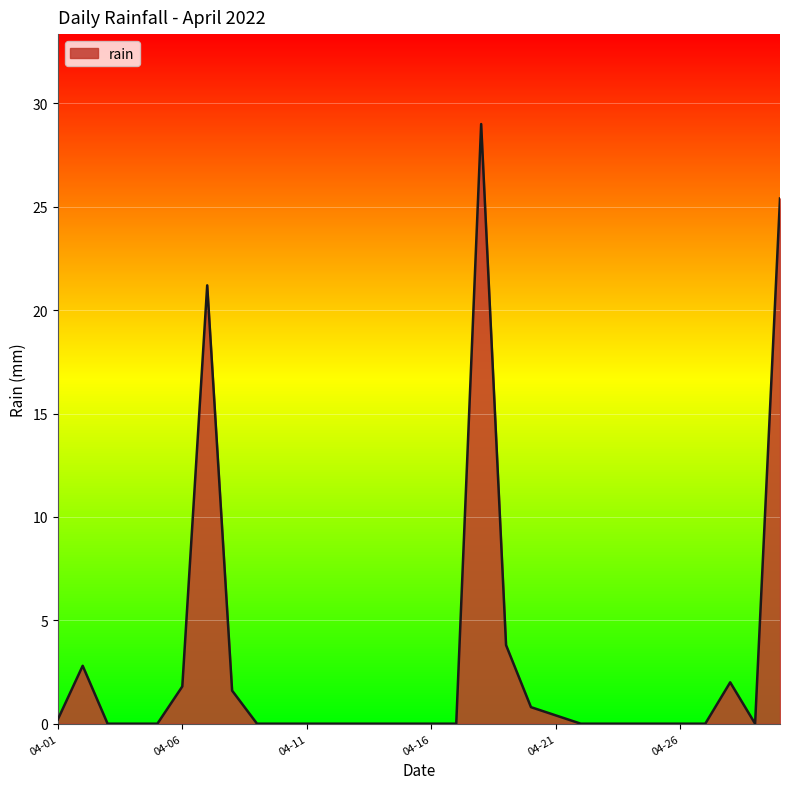

What is the greatest value displayed?

29.0